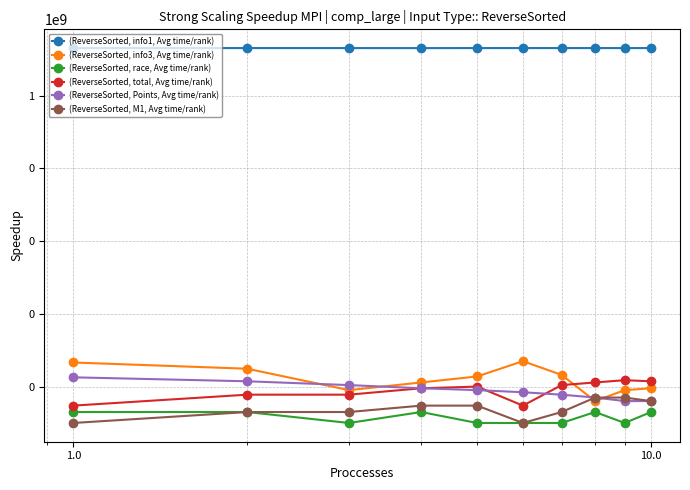

True or false: (ReverseSorted, info1, Avg time/rank) and (ReverseSorted, M1, Avg time/rank) intersect in this chart.

False